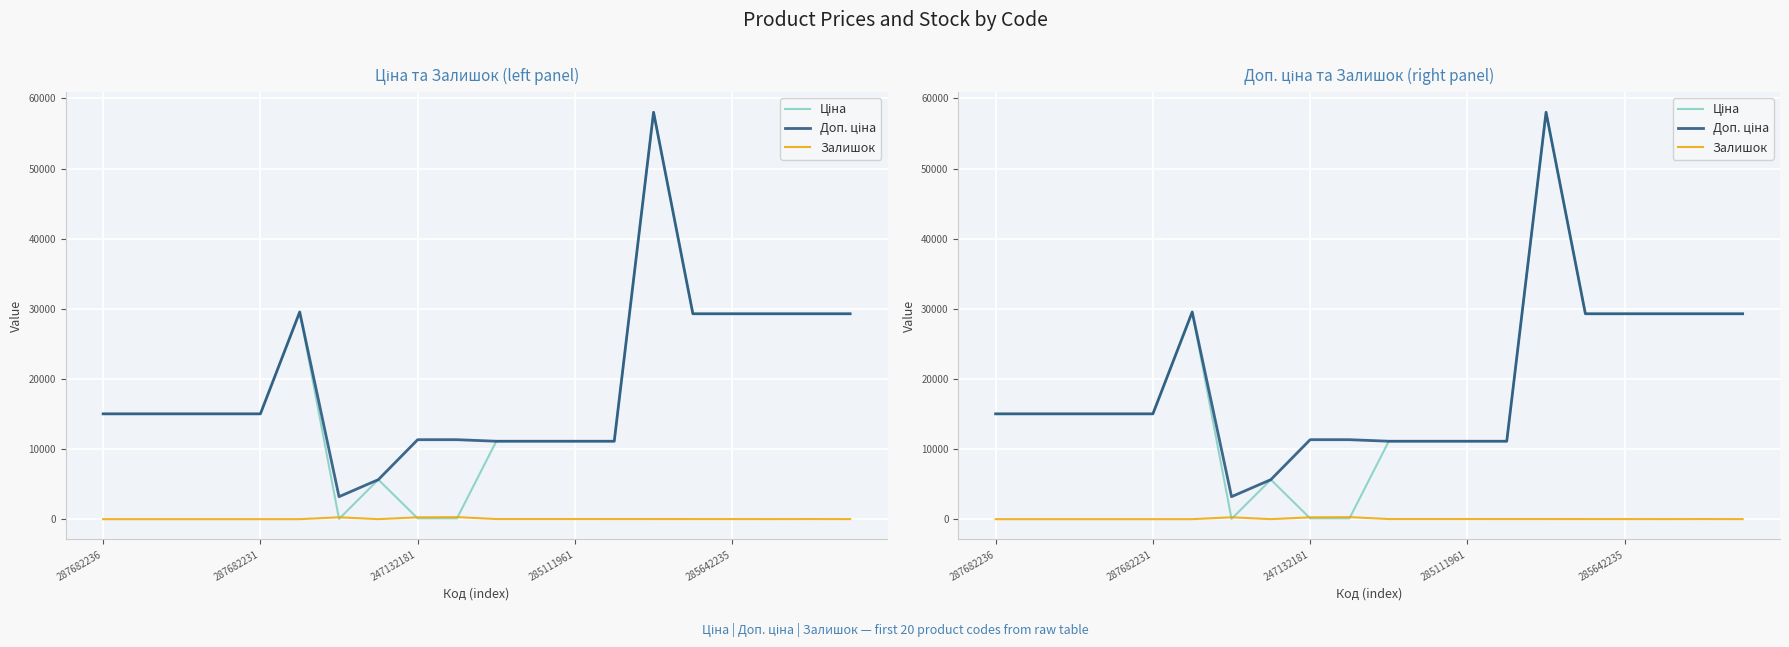

How many values in the Залишок series exceed 12?

9